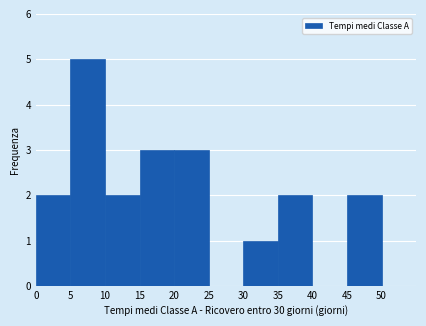

Reading left to right, transcribe this chart: for each bar, give the range it covers on the x-axis and its height. The values are not printed on the chart, so give them approximately, as read against the axis.

0 to 5: 2
5 to 10: 5
10 to 15: 2
15 to 20: 3
20 to 25: 3
25 to 30: 0
30 to 35: 1
35 to 40: 2
40 to 45: 0
45 to 50: 2
50 to 55: 0